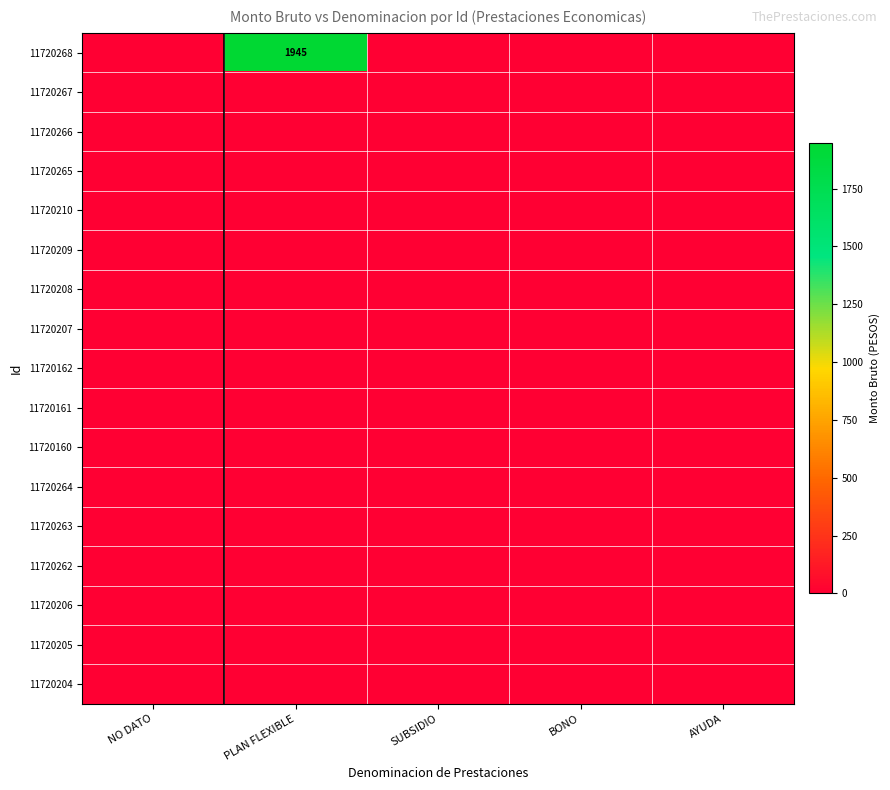

How many series are shown in this chart?

17